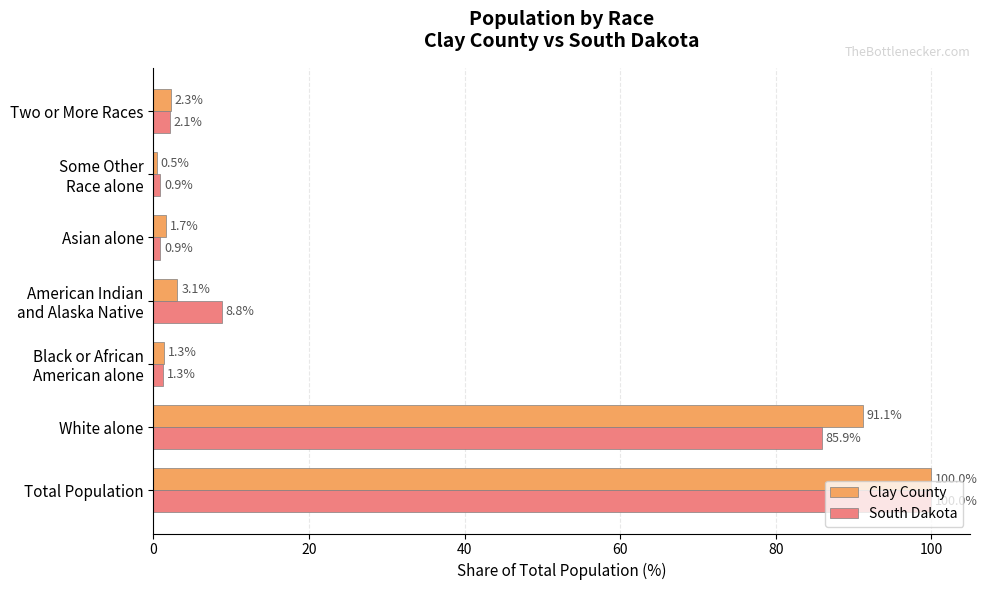

List the series in order of their overall mean, highest first.

Clay County, South Dakota